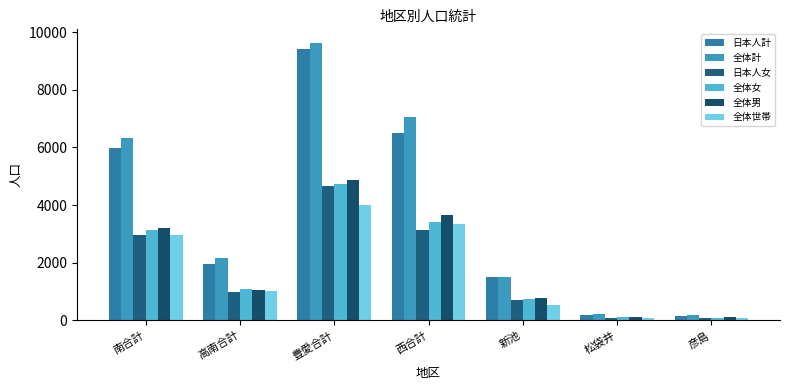

What are all the series names shown in the legend?

日本人計, 全体計, 日本人女, 全体女, 全体男, 全体世帯